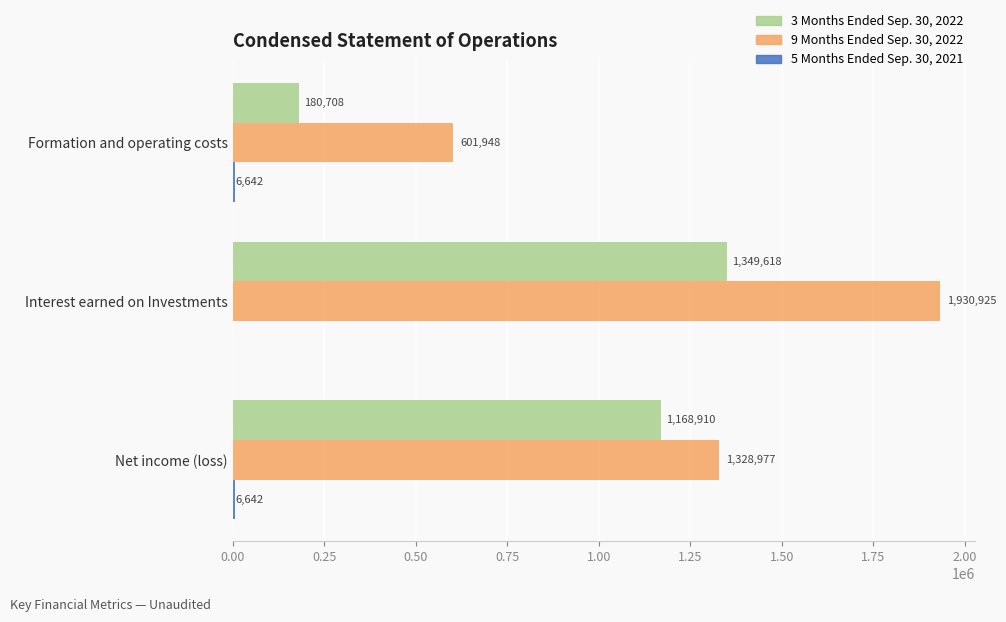

Count the number of data series in this chart.

3